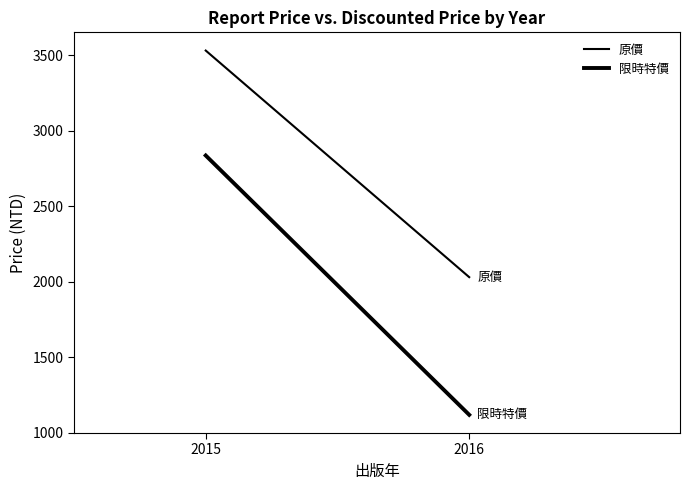

What is the difference between the maximum and minimum values in the 限時特價 series?

1716.7